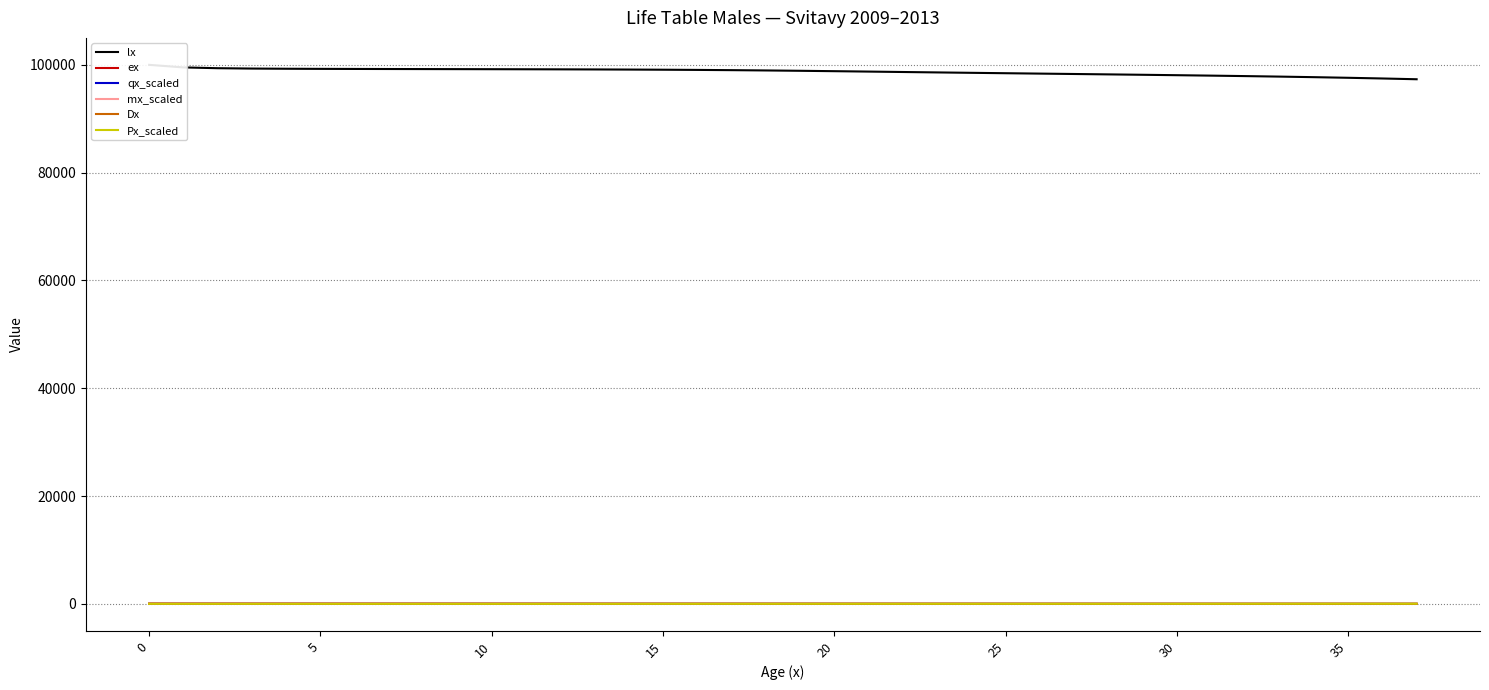

True or false: ex and Dx cross at least once.

False